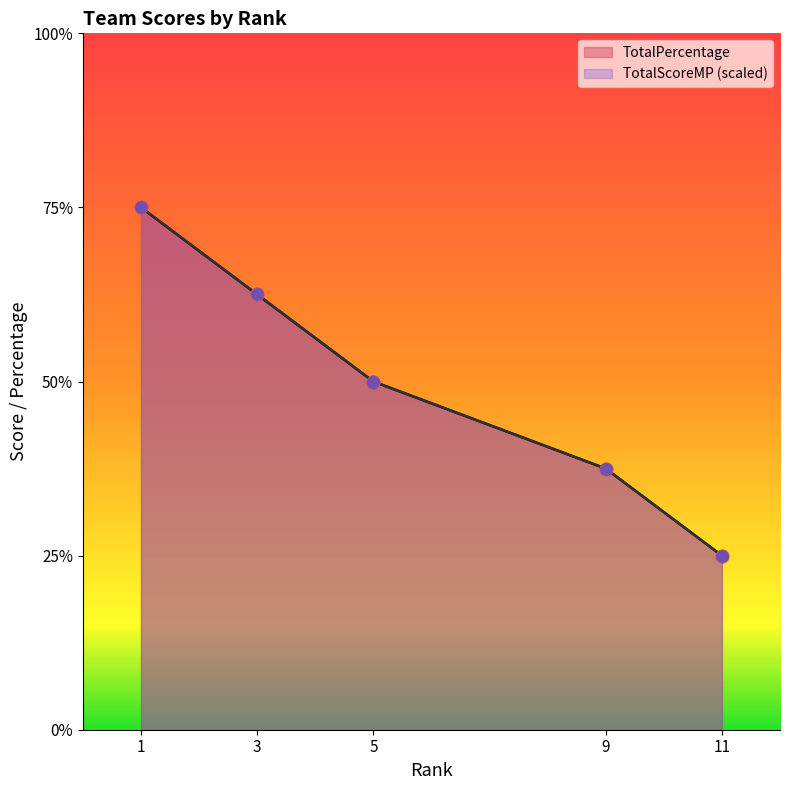

Which series reaches the maximum Y coordinate?

TotalScoreMP